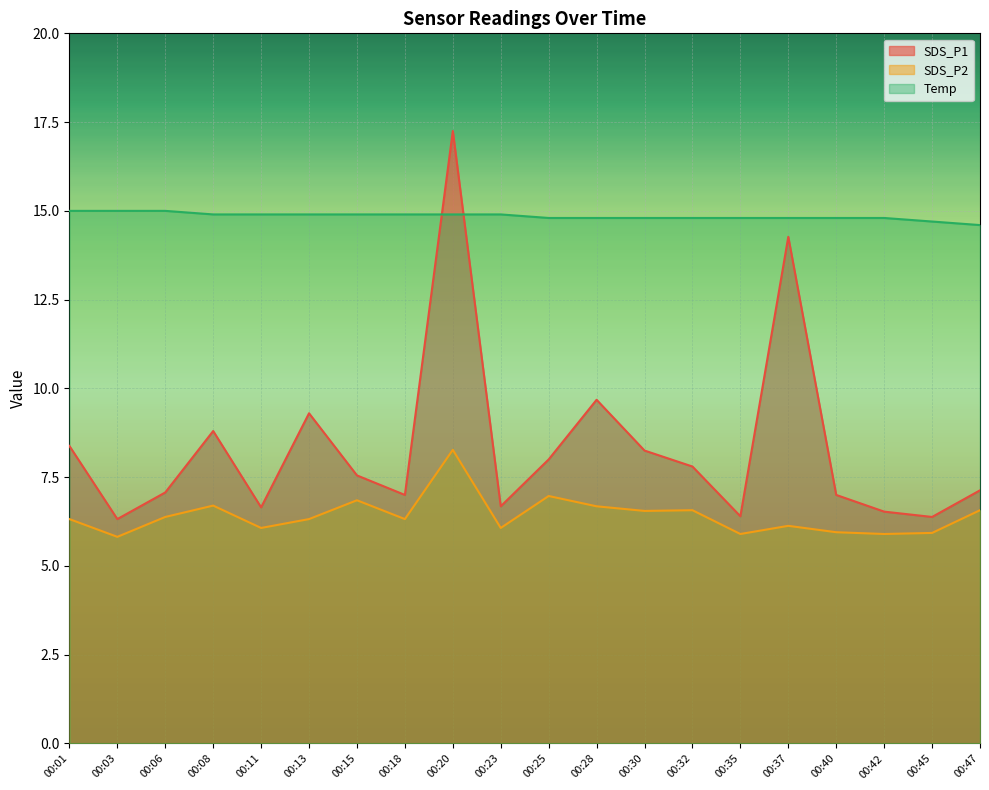

What is the sum of all Temp values?

297.0